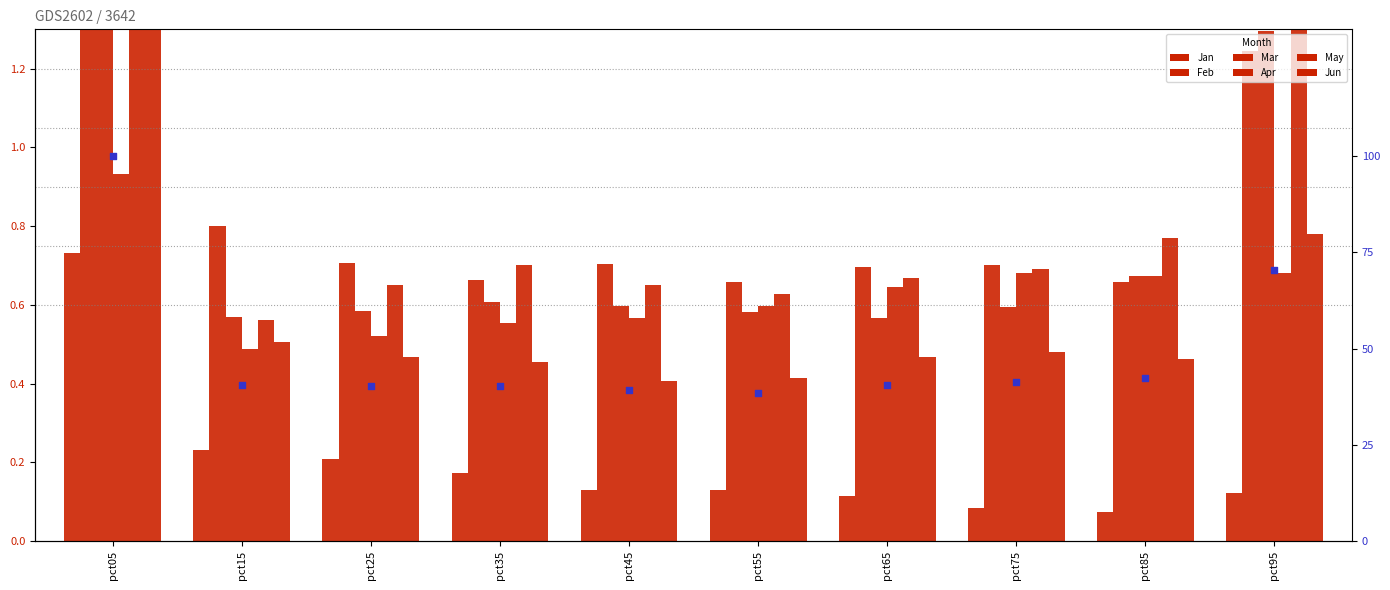

Is the value of Jun at pct35 greater than the value of Apr at pct55?

No